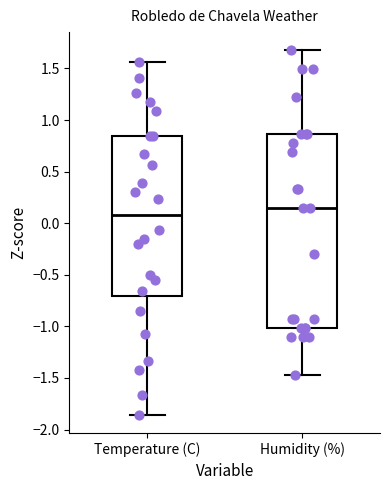

Which box is the tallest, from its lower edge to its upper edge?

Humidity (%)